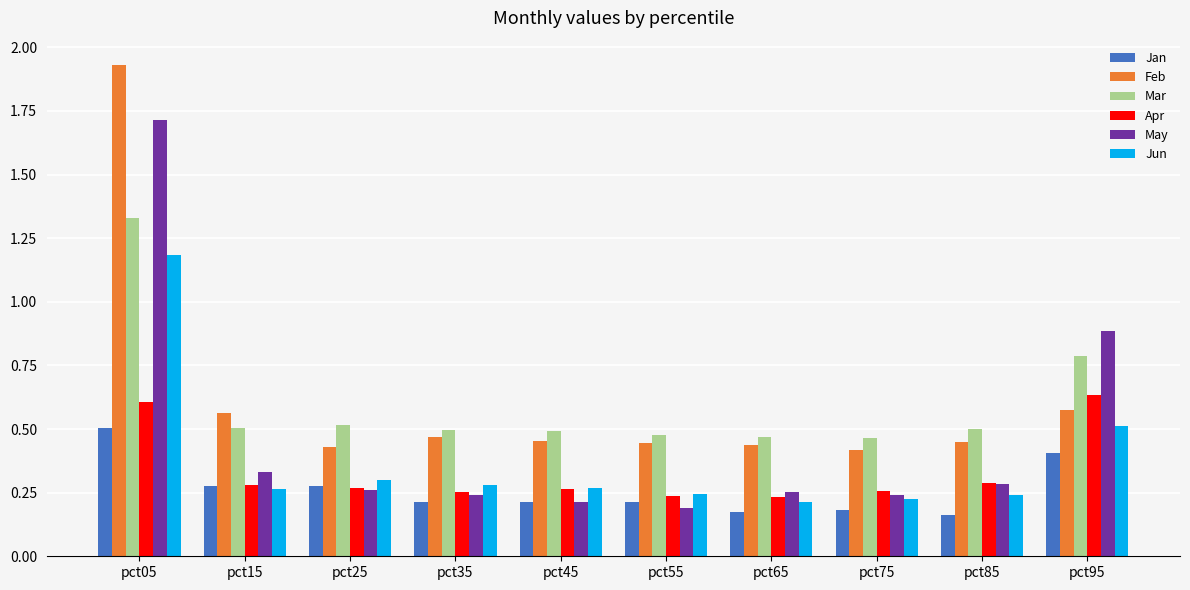

Which category has the highest value in the Apr series?

pct95